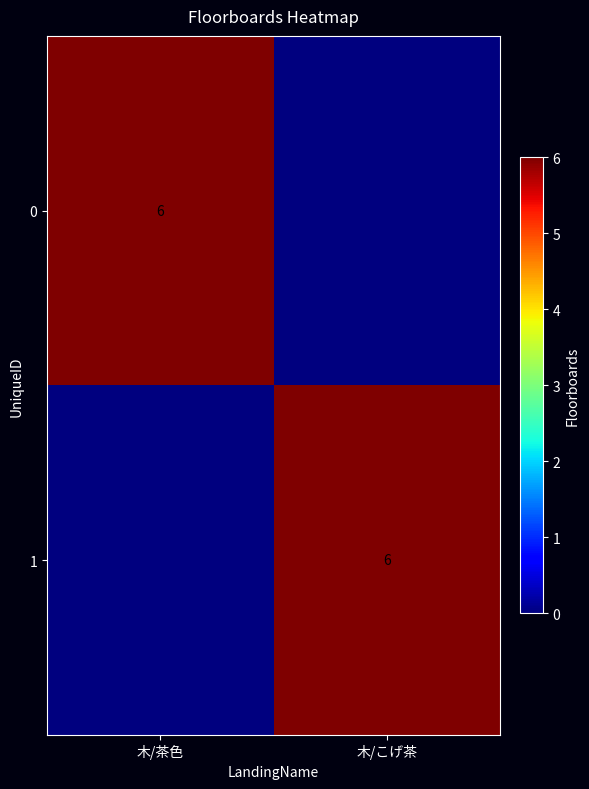

The 0 series shows 6 at 木/茶色. True or false?

True